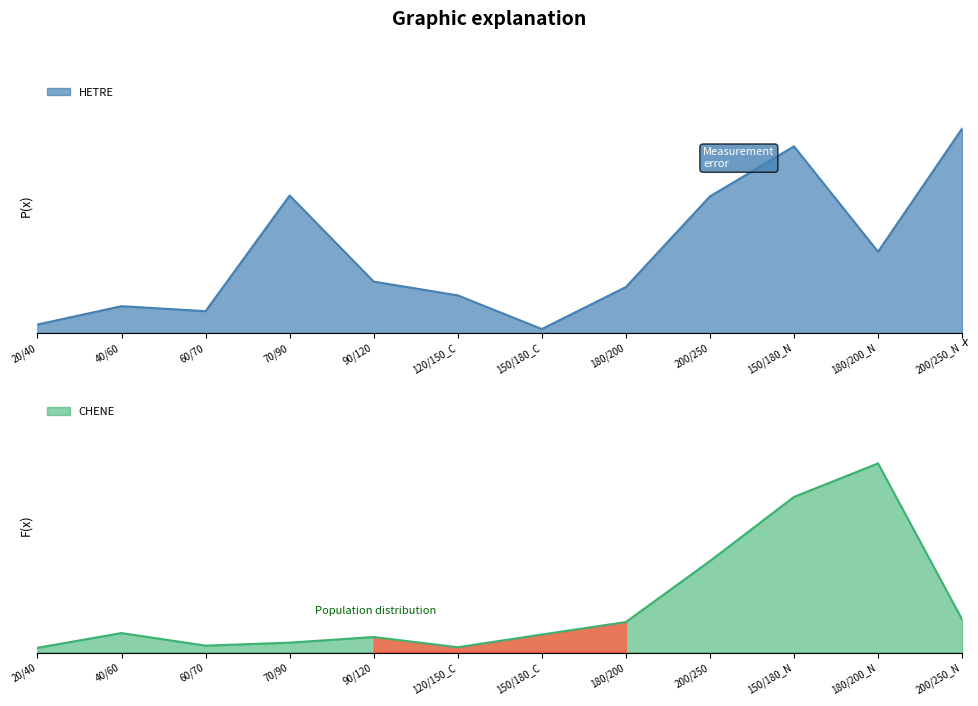

Rank the categories by HETRE value from highest to lowest.

200/250_N, 150/180_N, 70/90, 200/250, 180/200_N, 90/120, 180/200, 120/150_C, 40/60, 60/70, 20/40, 150/180_C